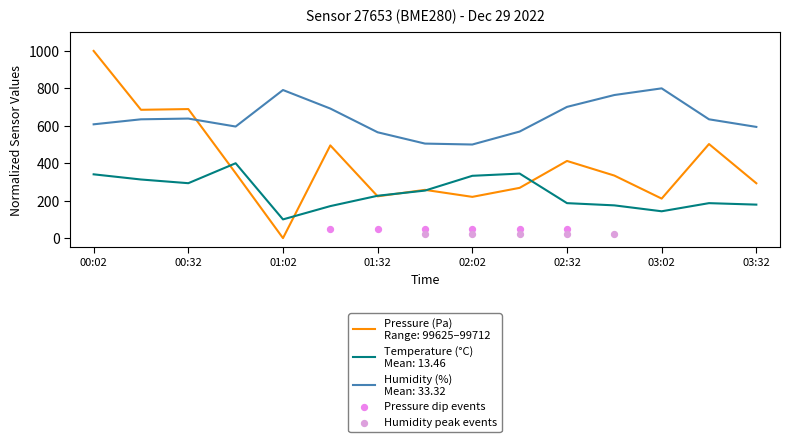

Which series reaches the minimum Y coordinate?

pressure